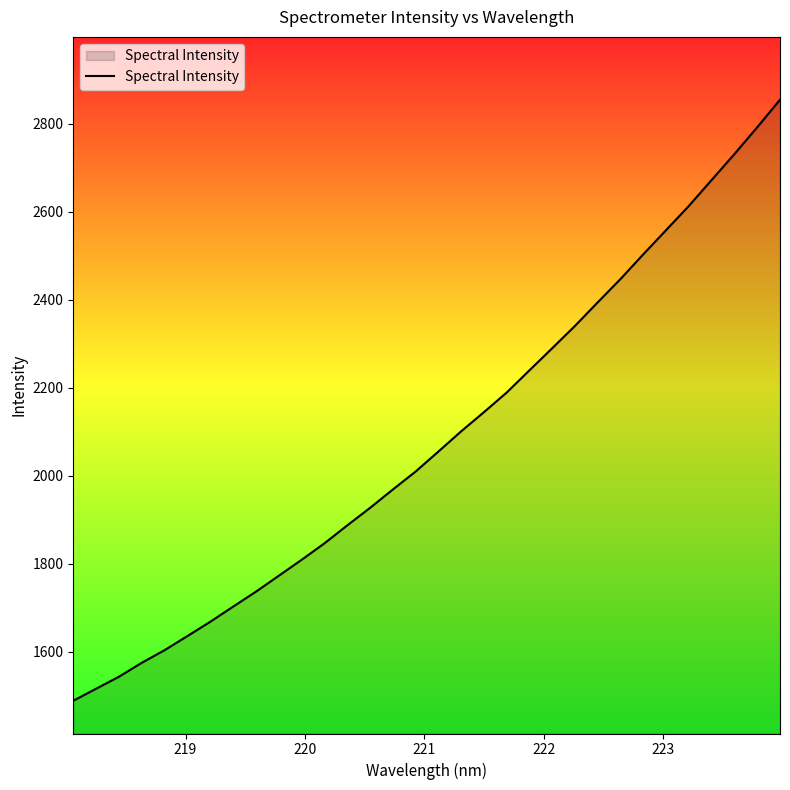

What is the difference between the maximum and minimum values?

1366.0